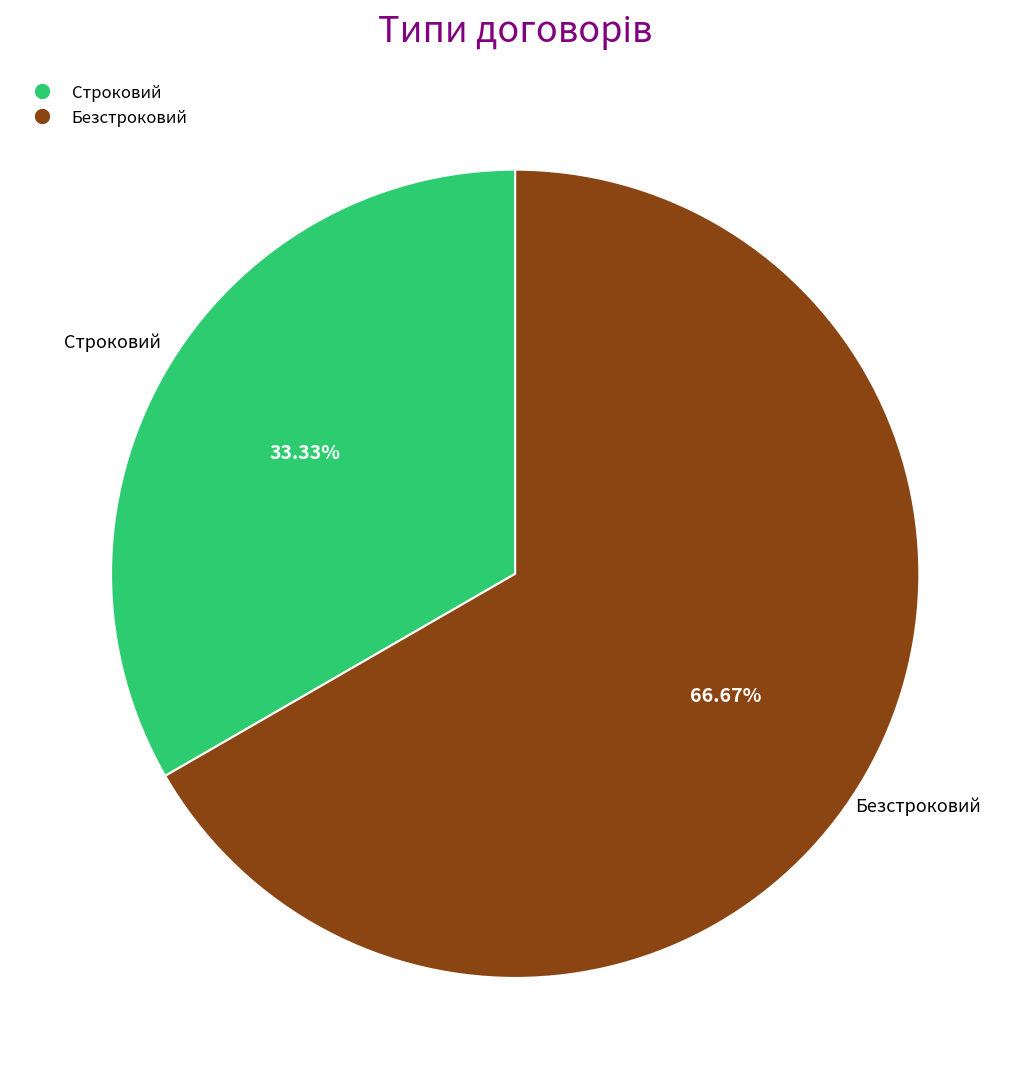

Is there any slice that represents more than half of the pie?

Yes